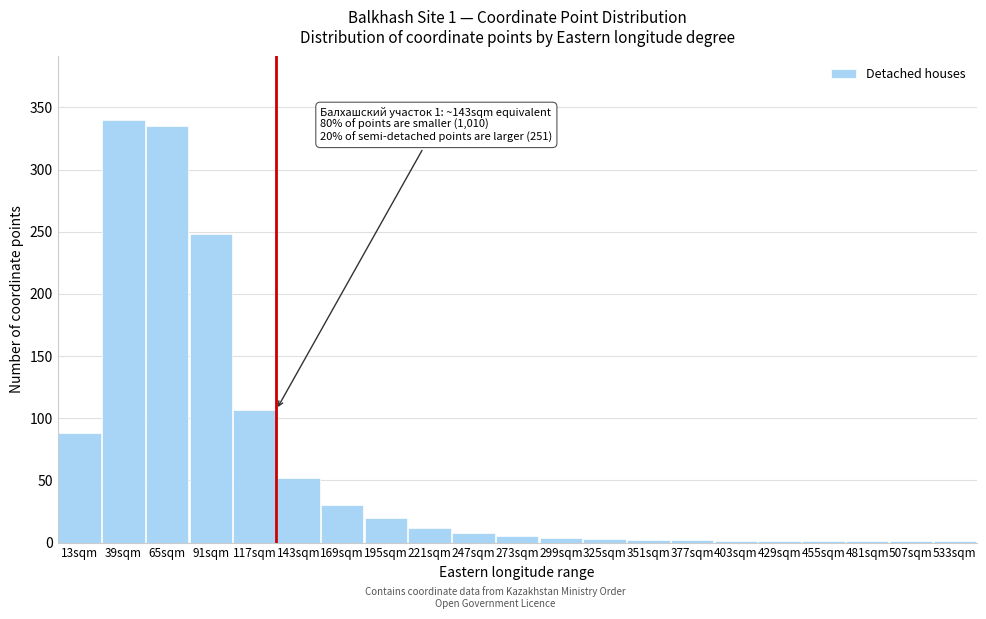

What is the approximate value at 143sqm?

52